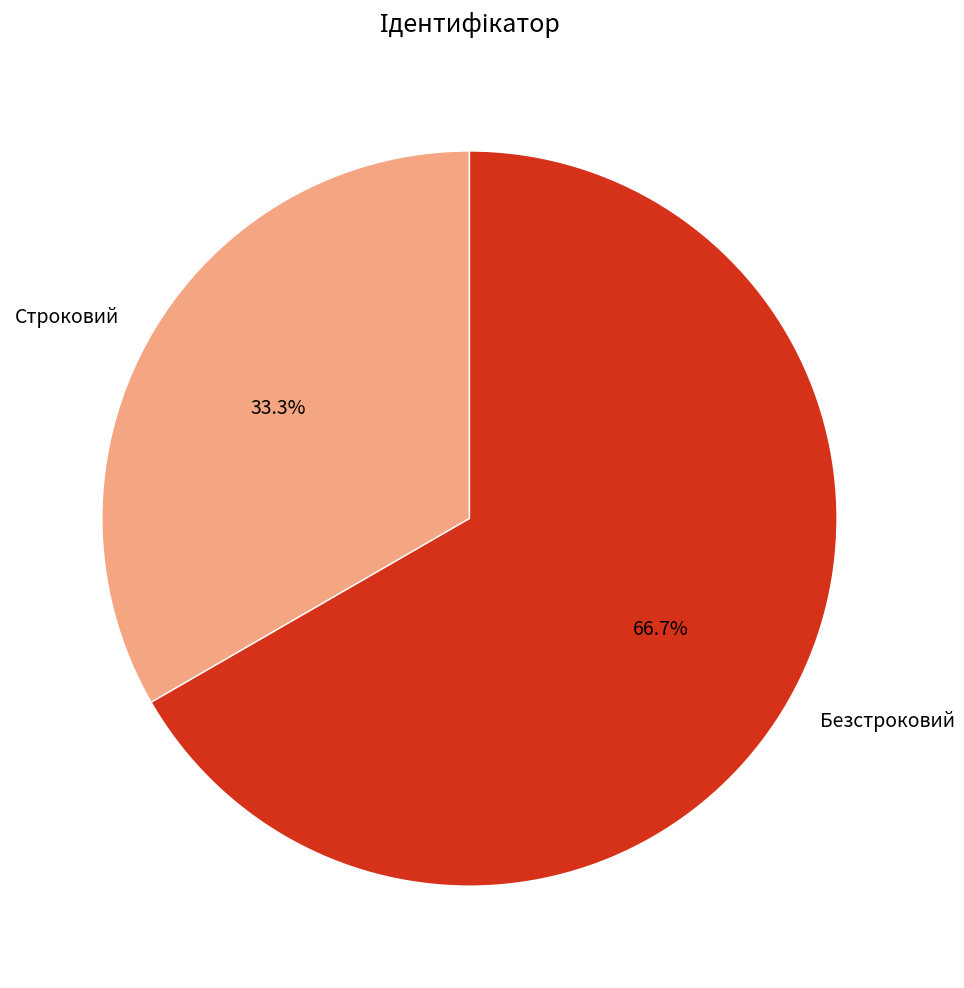

How much of the chart is everything except Строковий?

66.7%